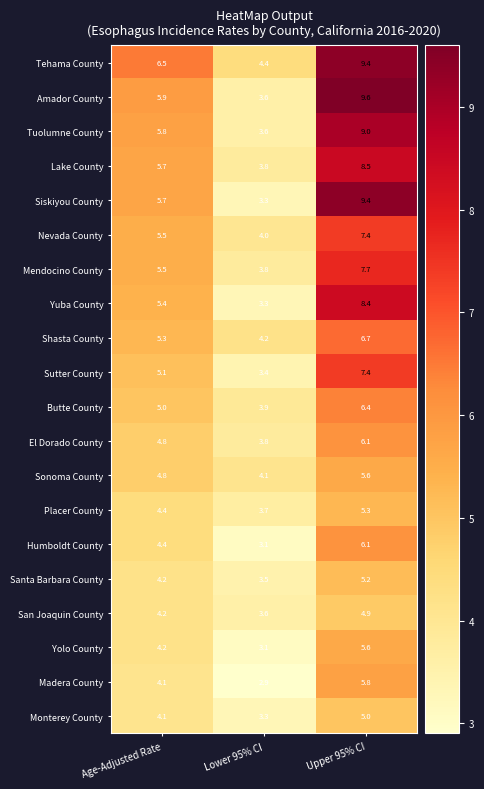

List the labels in order of Madera County value, smallest first.

Lower 95% CI, Age-Adjusted Rate, Upper 95% CI